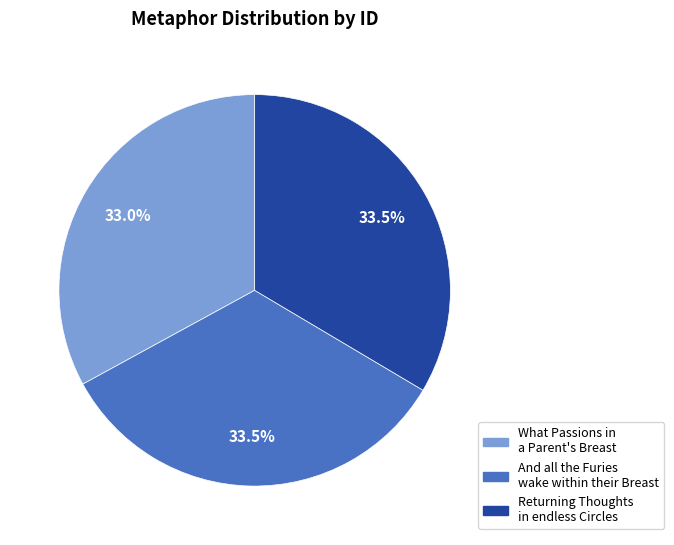

To the nearest percent, what is the combined percentage of What Passions in a Parent's Breast and And all the Furies wake within their Breast?

66%